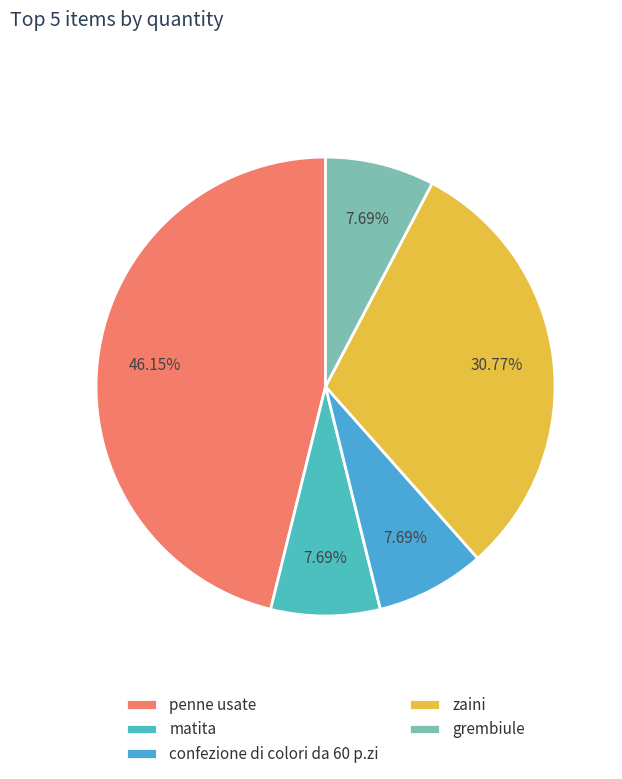

Rank the categories by value from lowest to highest.

matita, confezione di colori da 60 p.zi, grembiule, zaini, penne usate